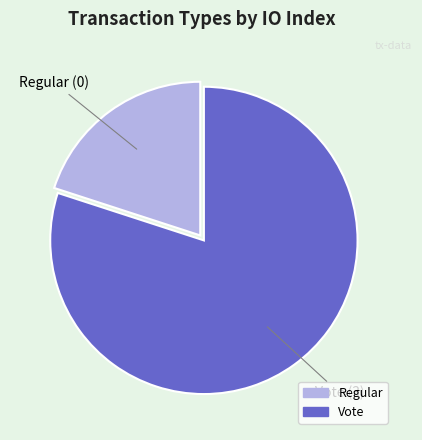

Which has a higher value, Vote or Regular?

Vote